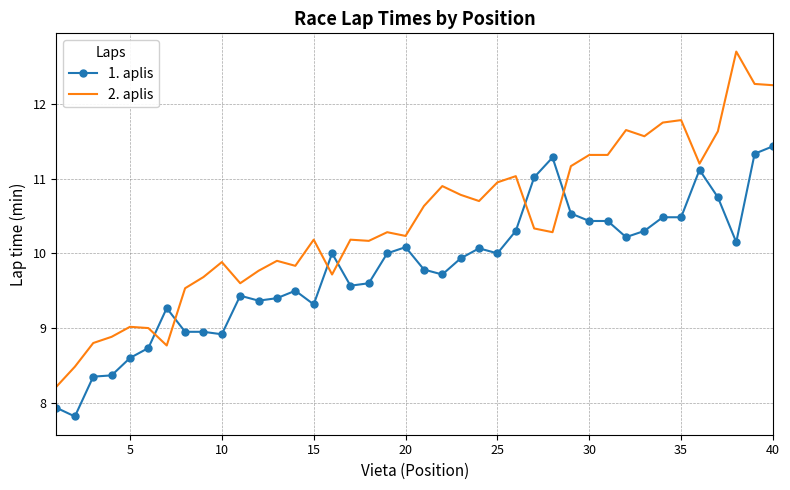

What is the smallest value displayed?

7.8